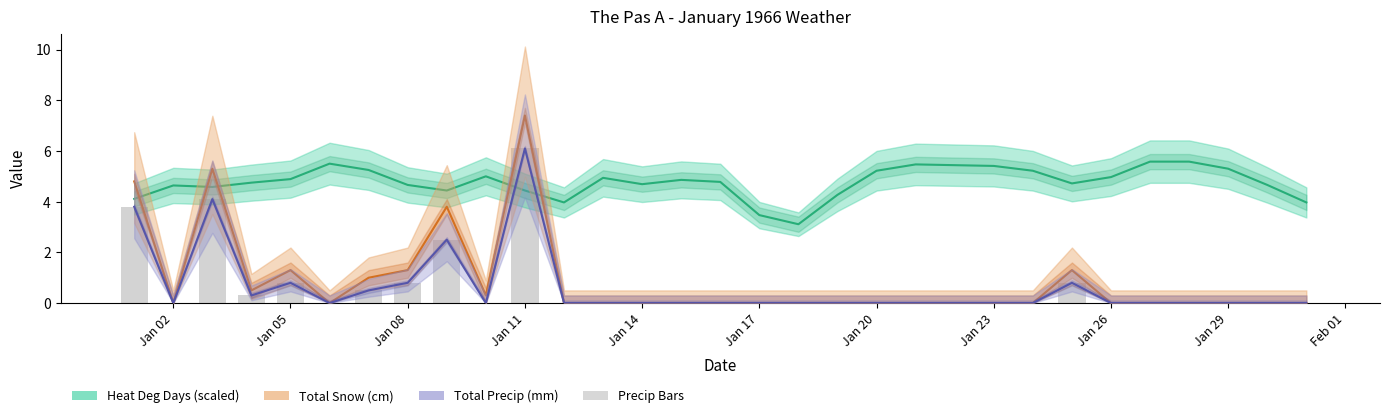

How many groups of bars are there?

31